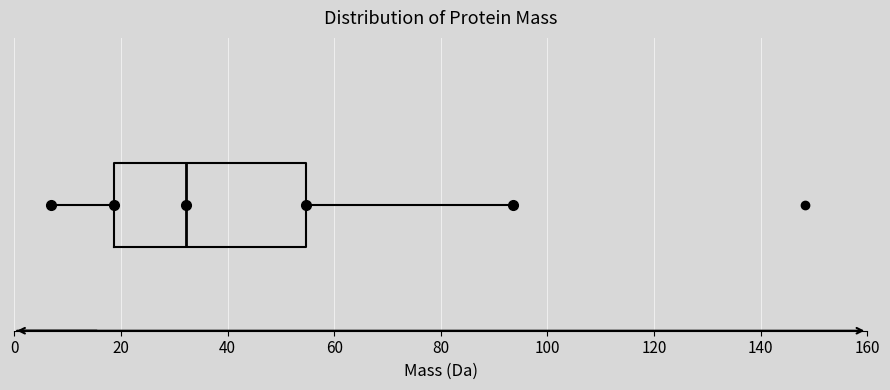

Read this box plot against the x-axis: the position of the median line, the range covered by the box, and the ends of both whiskers. The values are not printed on the chart, so give them approximately, as read against the axis.

median 32, box 18 to 54, whiskers 6 to 94